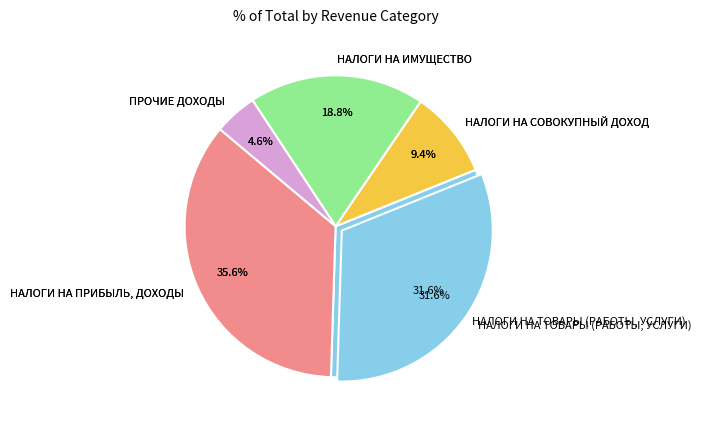

What is the change in value from НАЛОГИ НА ПРИБЫЛЬ, ДОХОДЫ to НАЛОГИ НА ТОВАРЫ (РАБОТЫ, УСЛУГИ)?

-249800